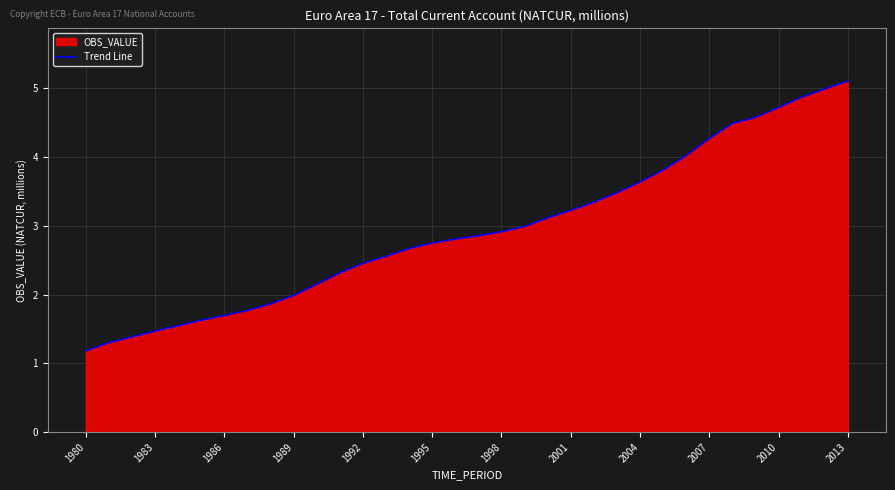

What is the value of the 20th point from the left?

3.0